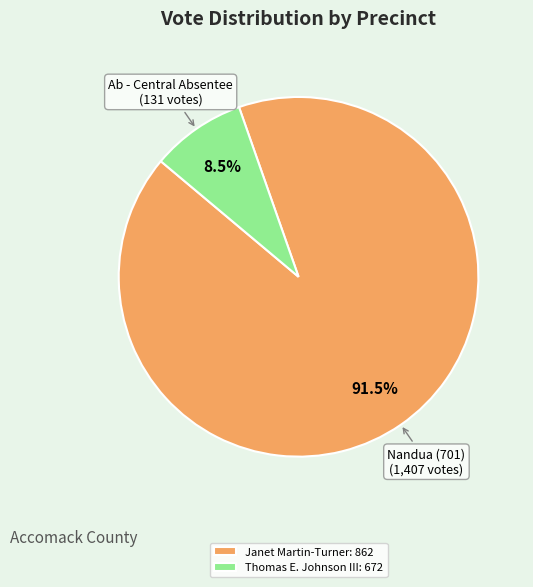

Rank the categories by value from highest to lowest.

Janet Martin-Turner: 862, Thomas E. Johnson III: 672